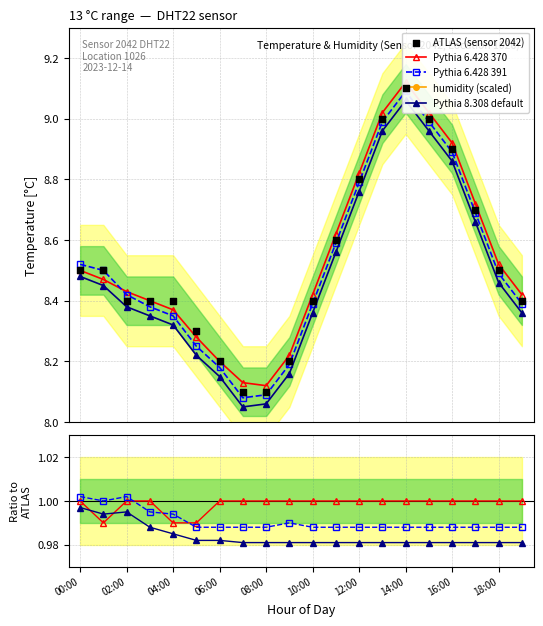

What are all the series names shown in the legend?

Pythia 6.428 370, Pythia 6.428 391, humidity (scaled), Pythia 8.308 default, ATLAS (sensor 2042)